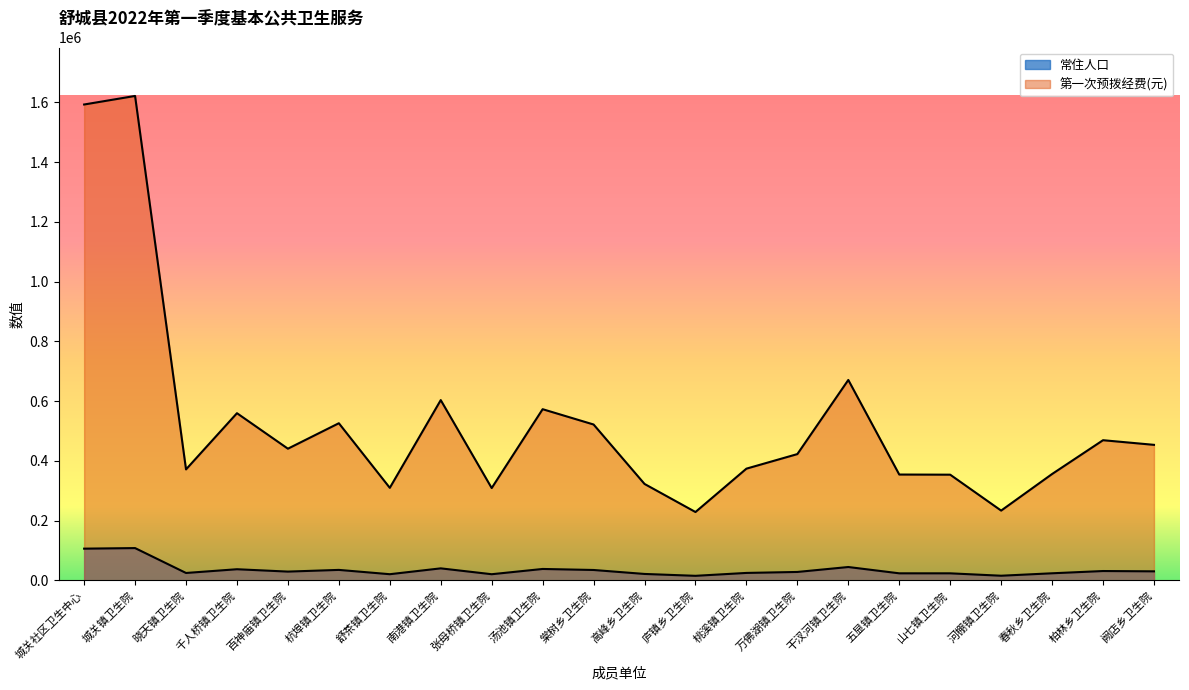

List the series in order of their overall mean, highest first.

第一次预拨经费, 常住人口